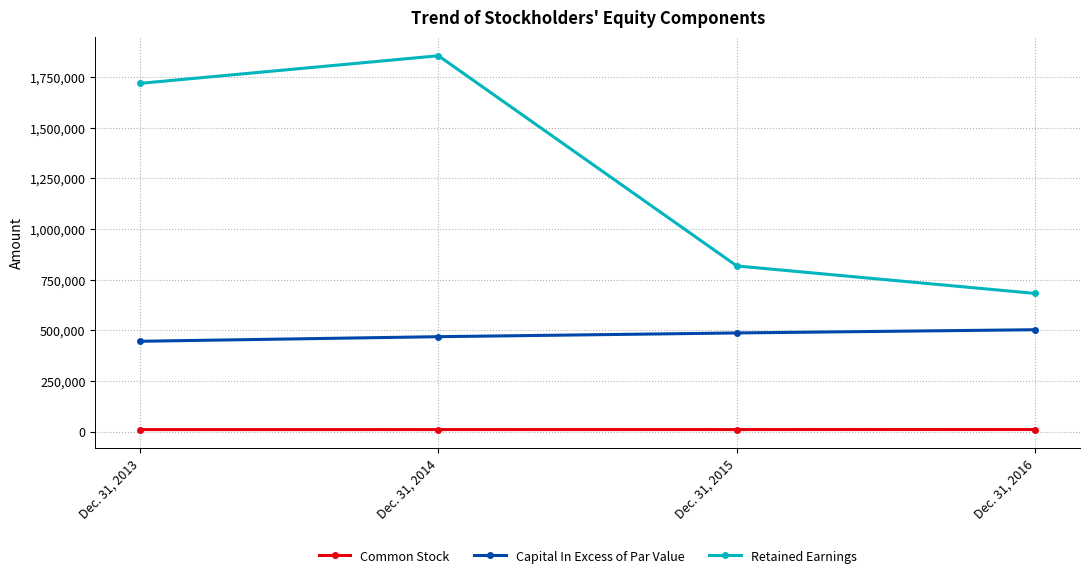

True or false: Capital In Excess of Par Value and Retained Earnings cross at least once.

False